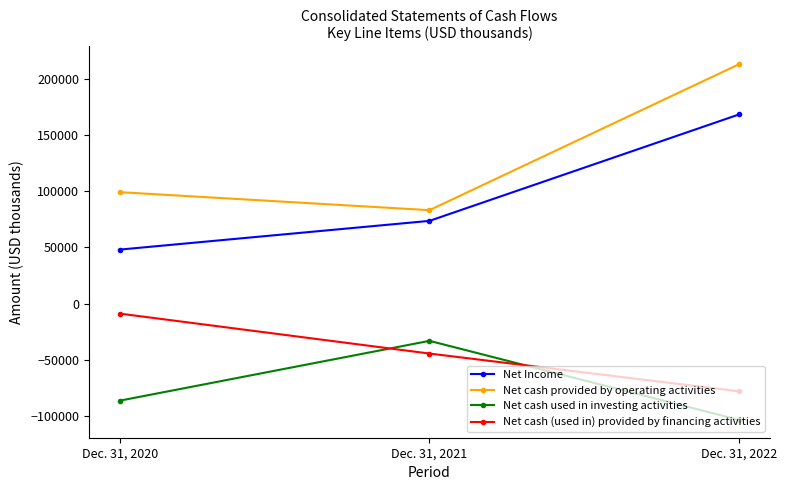

Reading right to left, what are all the values shown in this chart?

Net Income: 168632	73733	48132
Net cash provided by operating activities: 213405	83280	99336
Net cash used in investing activities: -103743	-33233	-86555
Net cash (used in) provided by financing activities: -78239	-44558	-8950